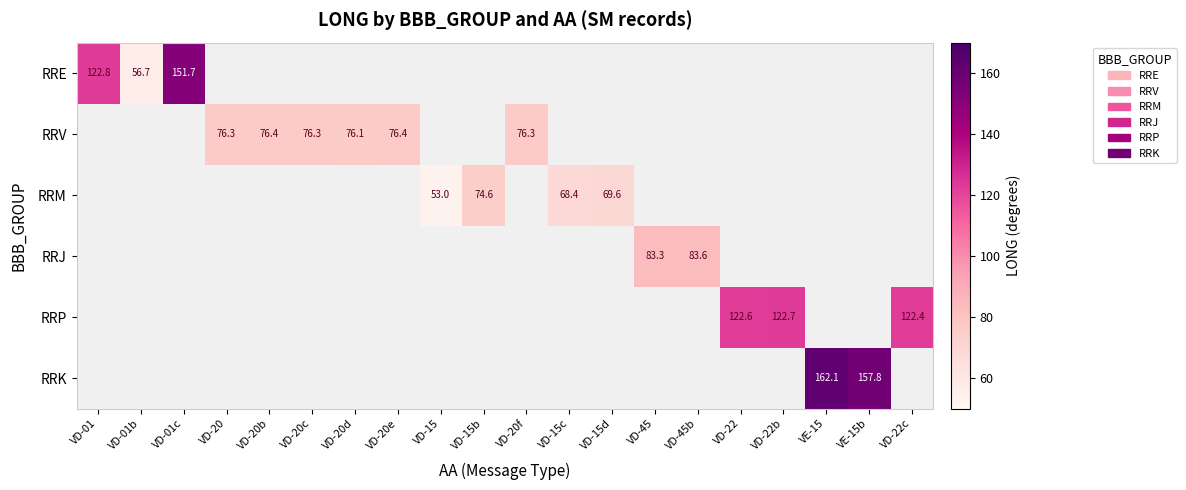

True or false: RRK has a value of 52.5 at VE-15.

False